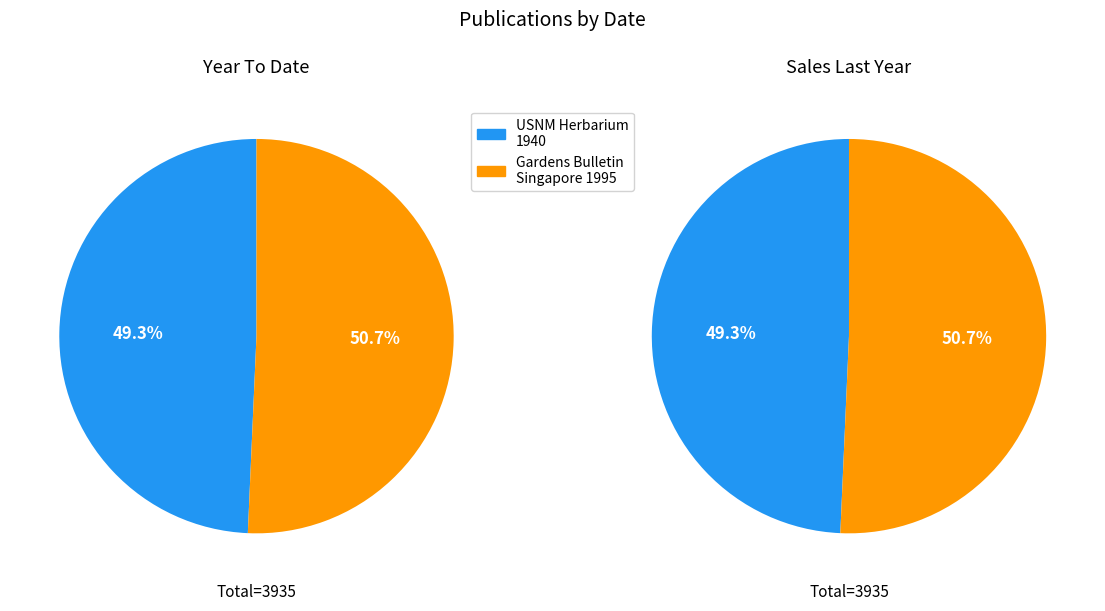

Is it true that The Gardens Bulletin Singapore (1995) is 65% of the pie?

False